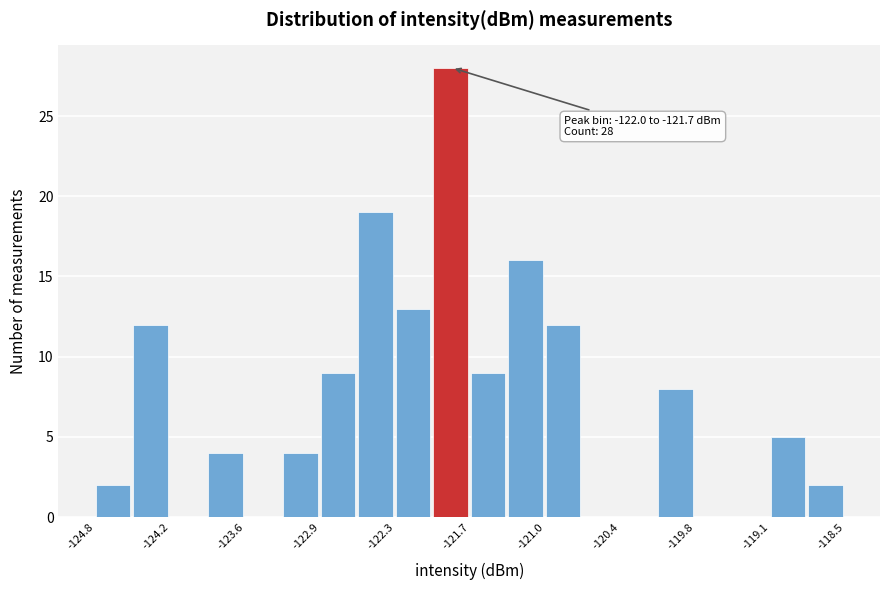

Read against the x-axis, roughly where is the centre of the tallest bar?

-121.8